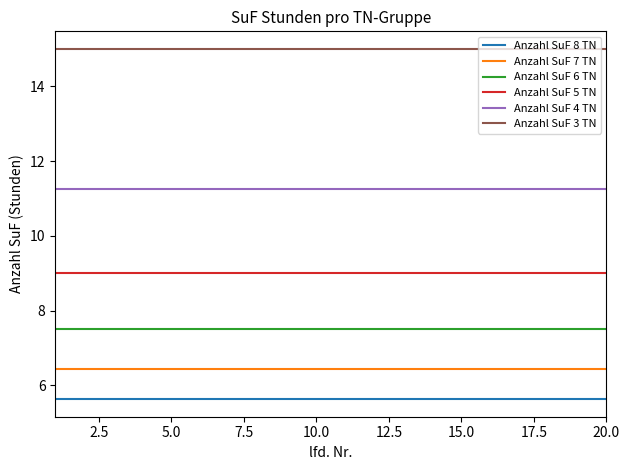

How many lines are shown in the chart?

6